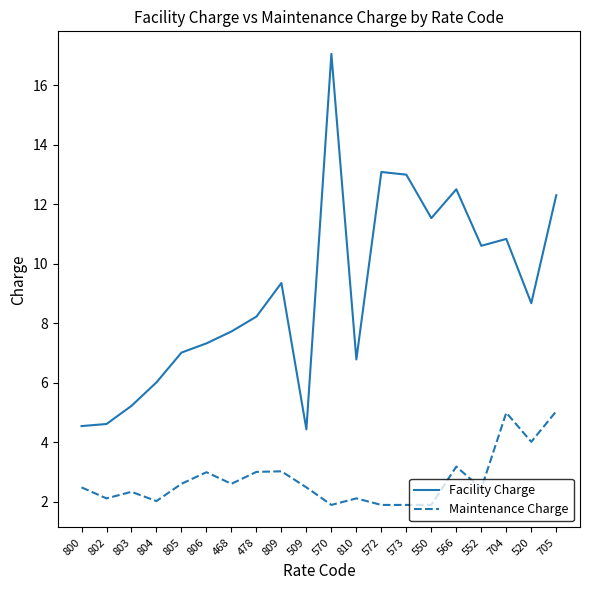

In Maintenance Charge, how many points are higher than both neighbors (excluding endpoints)?

6